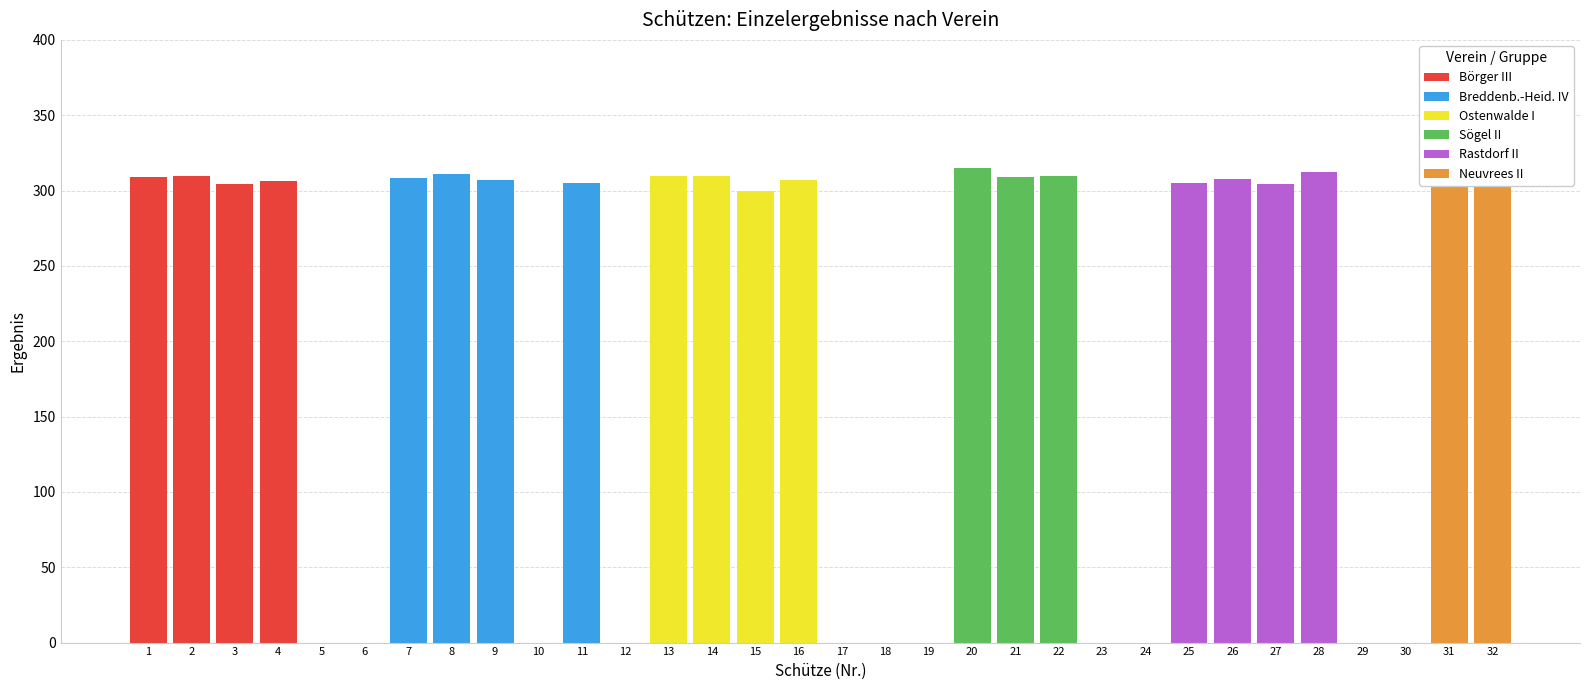

True or false: Rastdorf II has a value of -99.2 at 21.

False